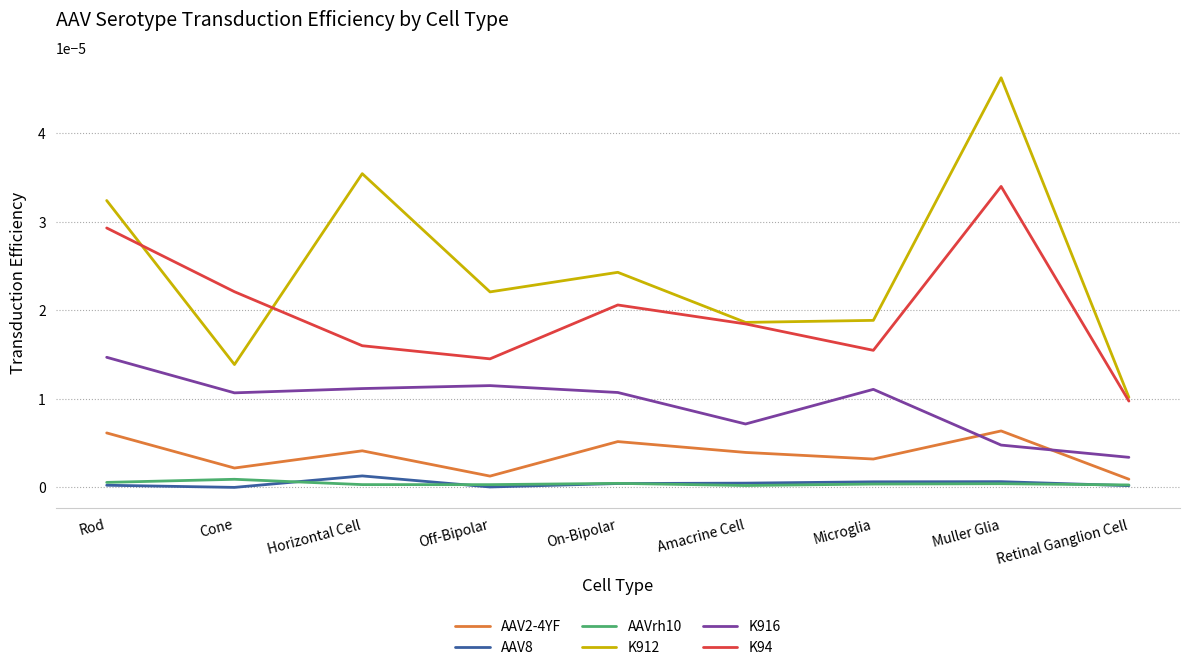

Which series has the largest total across all categories?

K912